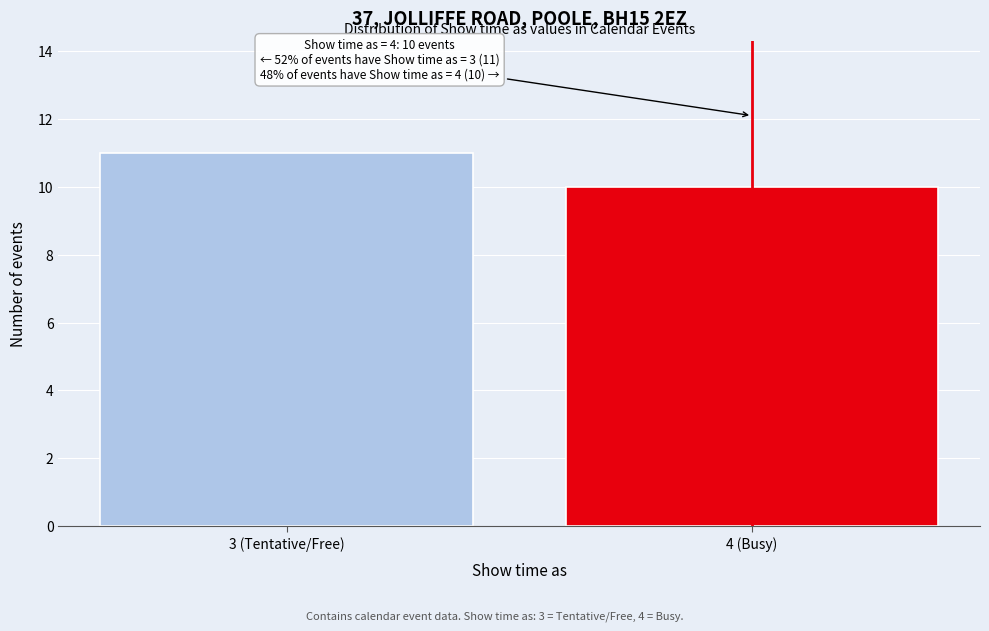

Reading left to right, extract all data points from this chart.

11	10